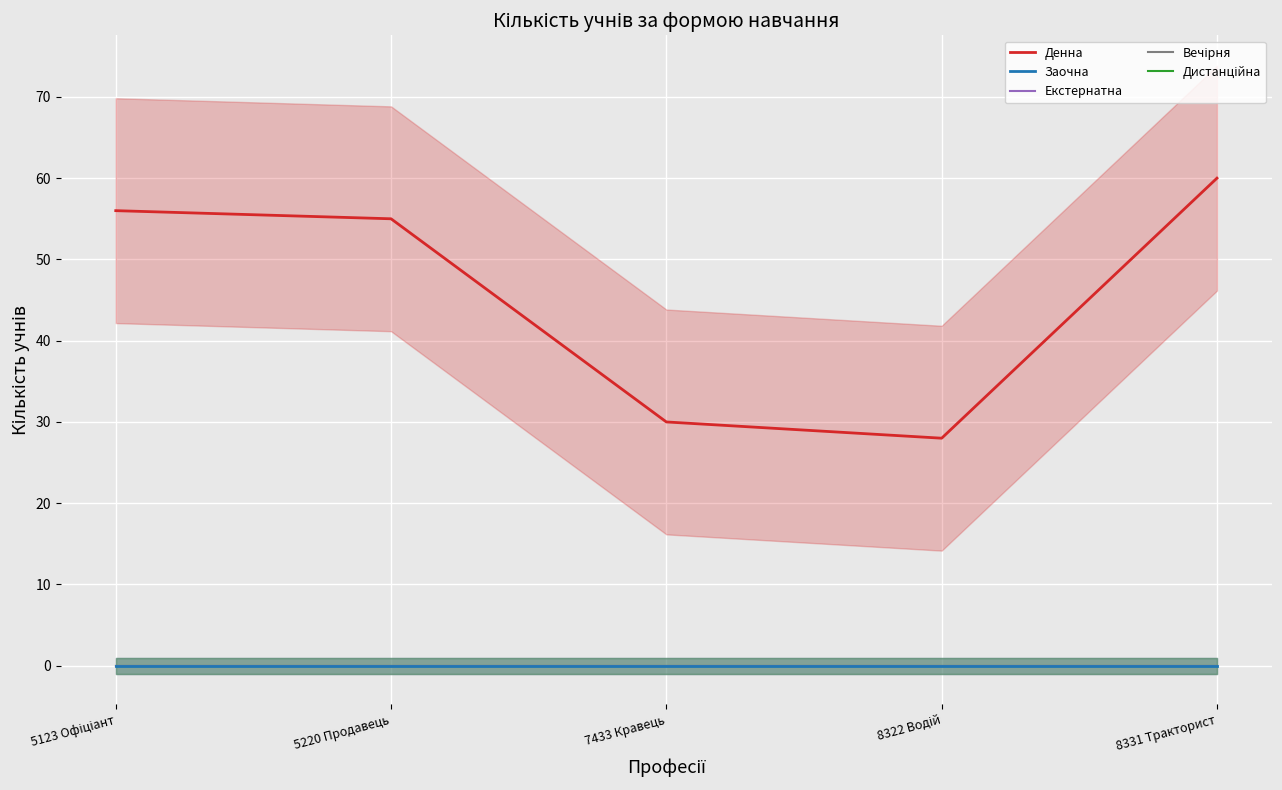

Which category has the highest value across all series?

8331 Тракторист